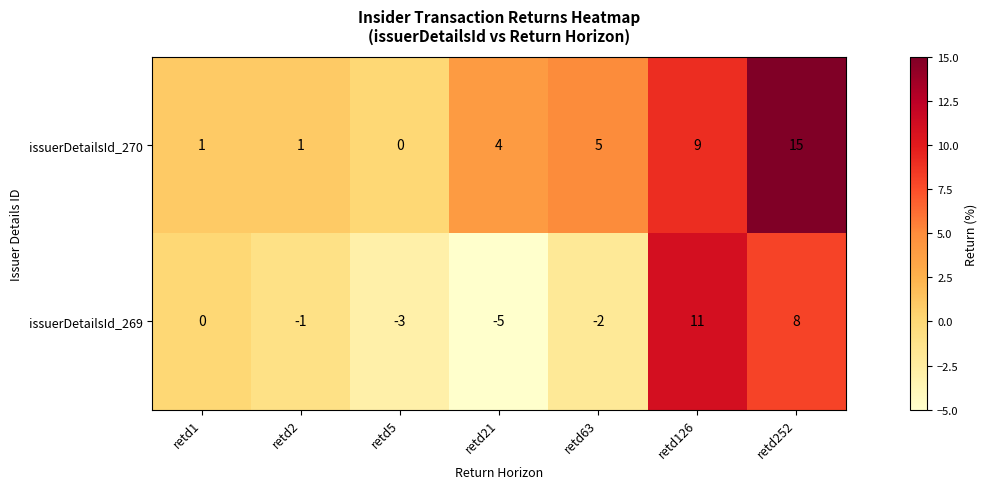

What is the sum of all issuerDetailsId_269 values?

8